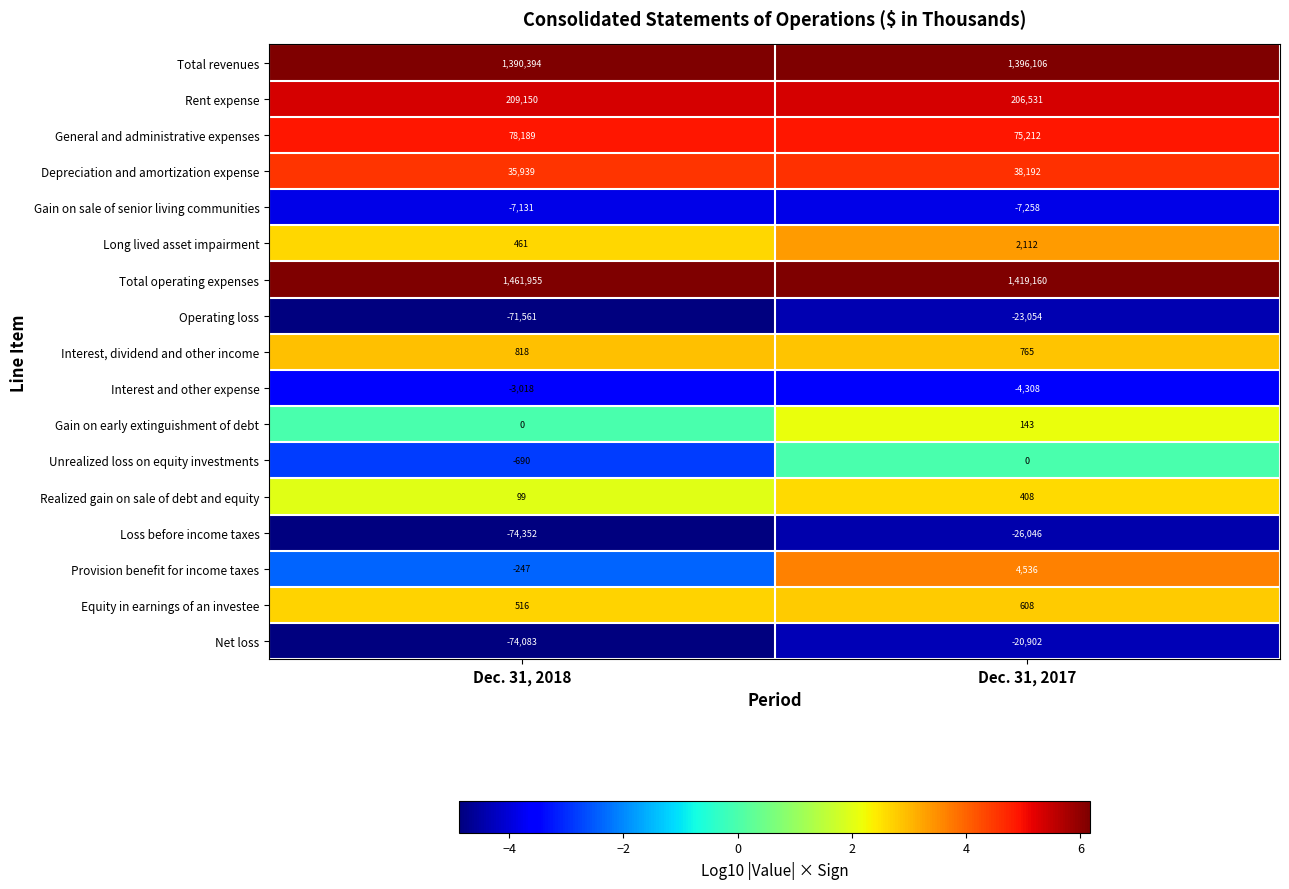

The Equity in earnings of an investee series shows 224 at Dec. 31, 2018. True or false?

False